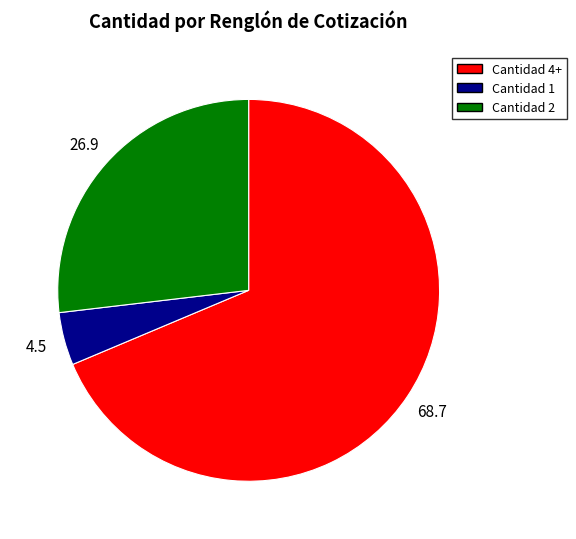

Does any single category account for the majority?

Yes